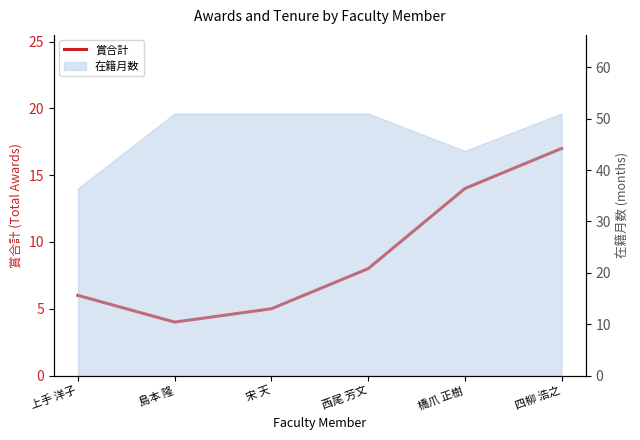

At which label does the data first exceed 8?

橋爪 正樹